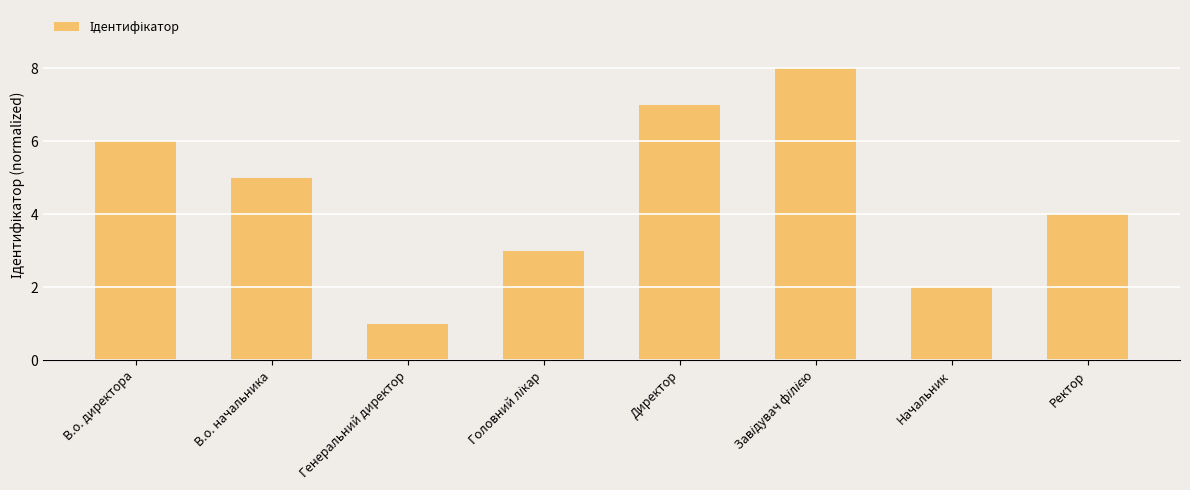

At which label does the data first exceed 5?

В.о. директора